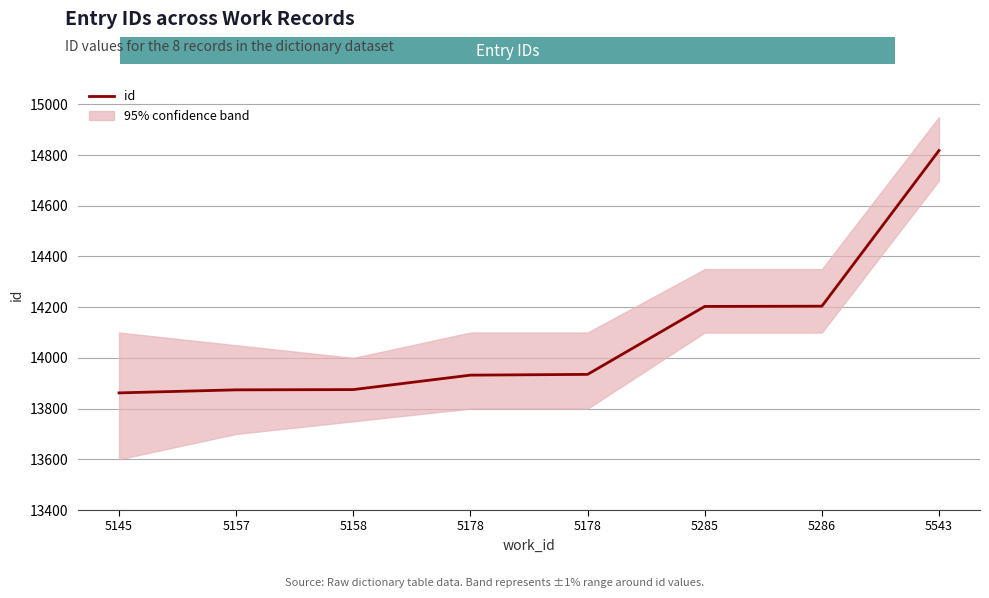

What is the difference between the maximum and minimum values?

956